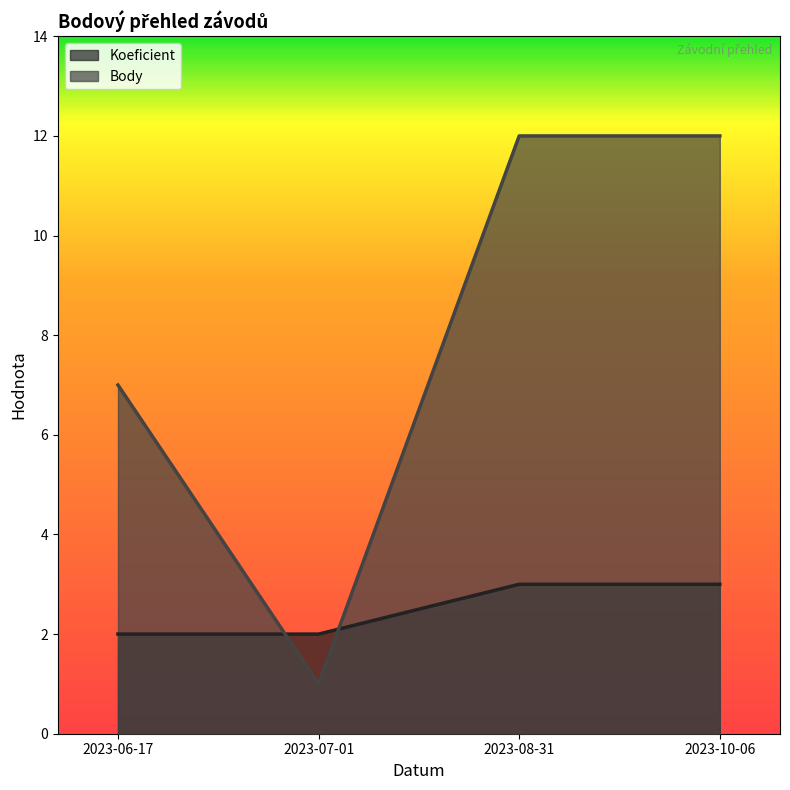

What is the lowest value of the Body series?

1